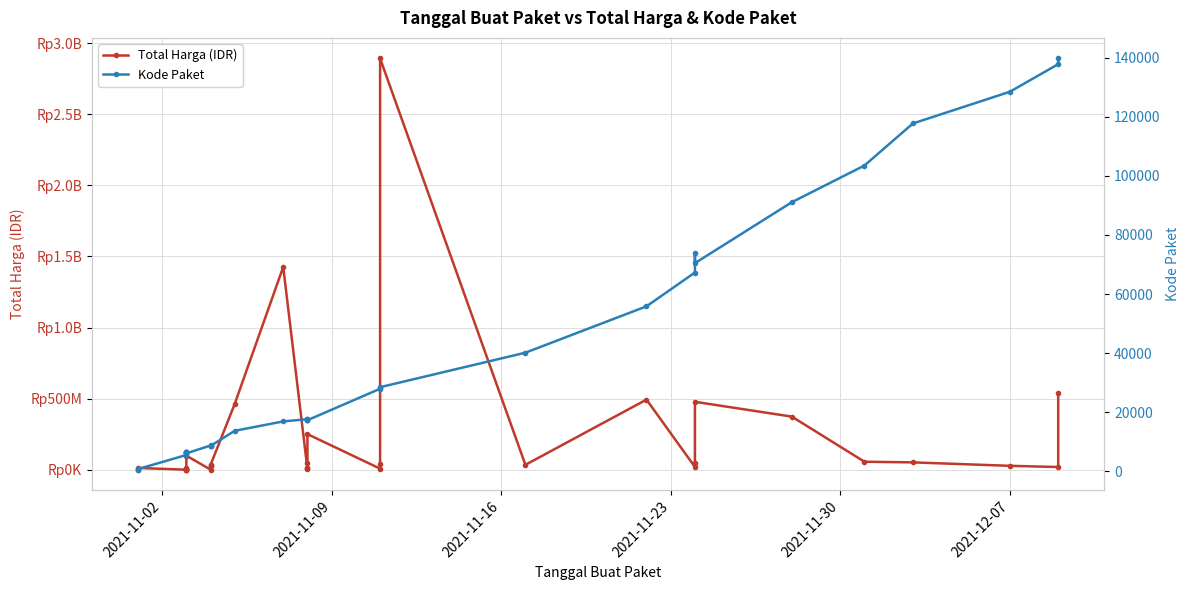

True or false: Total Harga (IDR) has a value of 333600 at 2021-11-02.

True